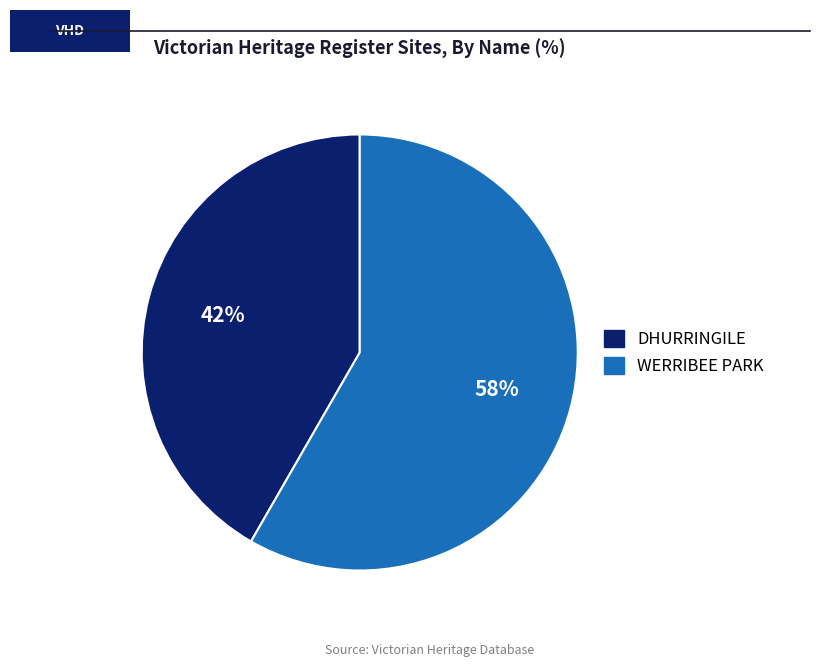

Rank the categories by value from lowest to highest.

DHURRINGILE, WERRIBEE PARK